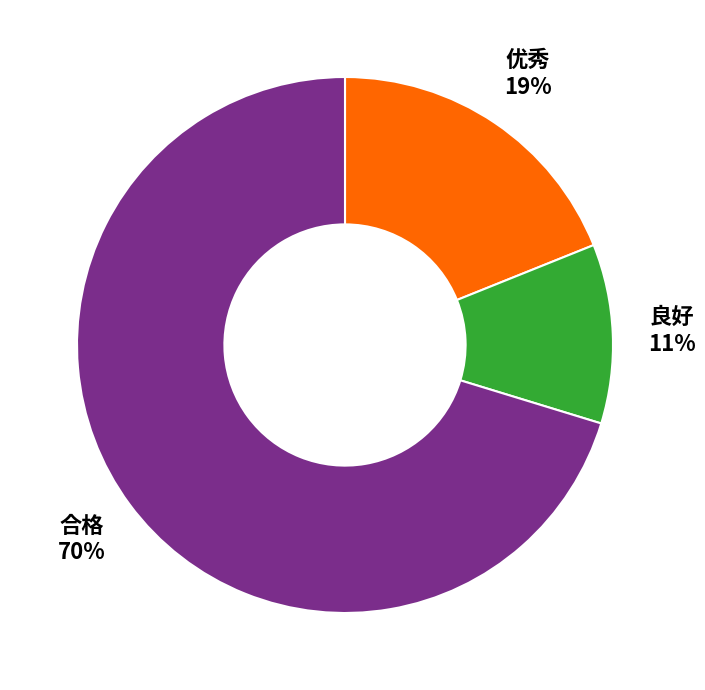

Is there a majority slice in this chart?

Yes